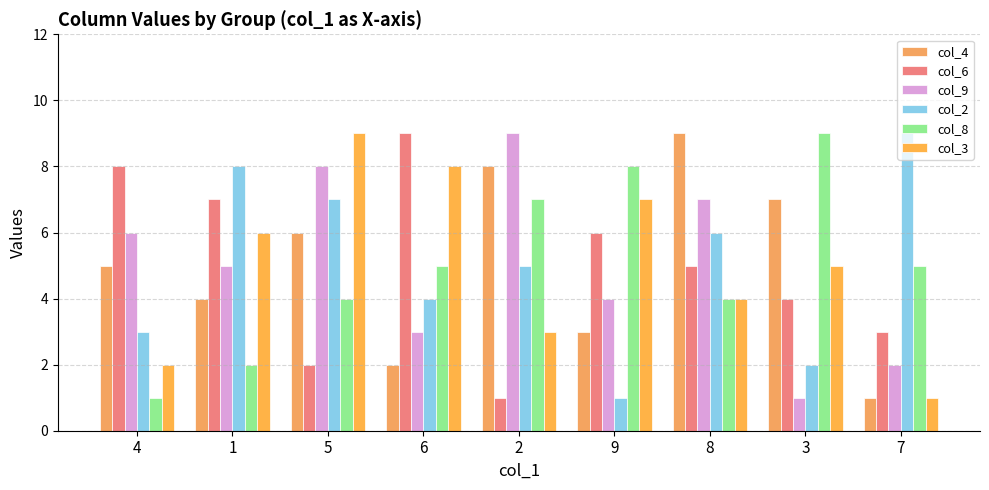

What are all the series names shown in the legend?

col_4, col_6, col_9, col_2, col_8, col_3